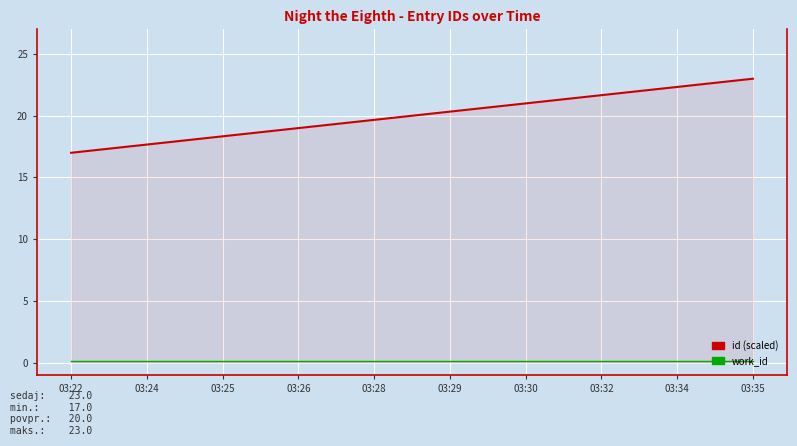

What is the greatest value displayed?

23.0